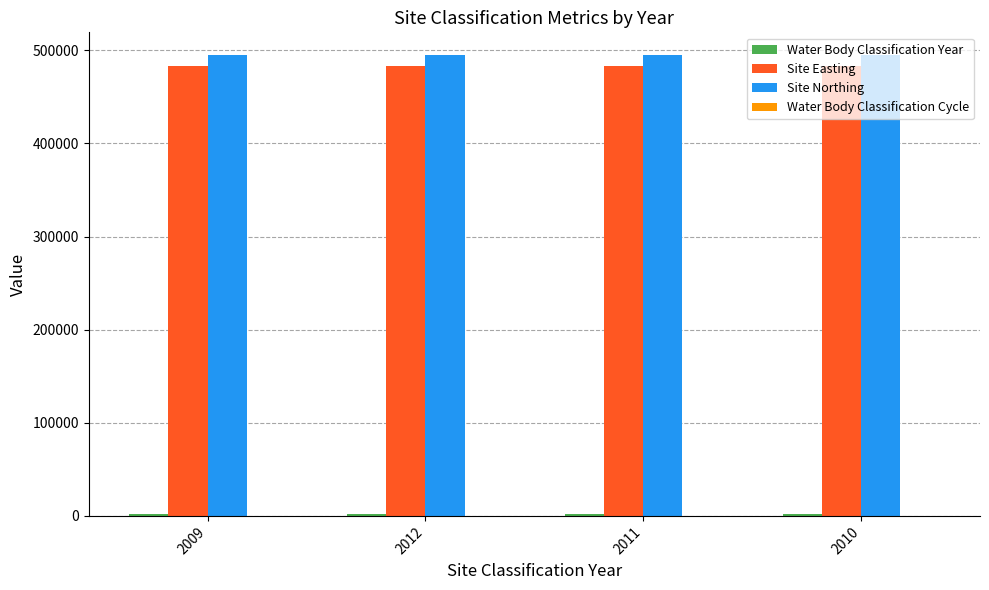

What is the greatest value displayed?

494587